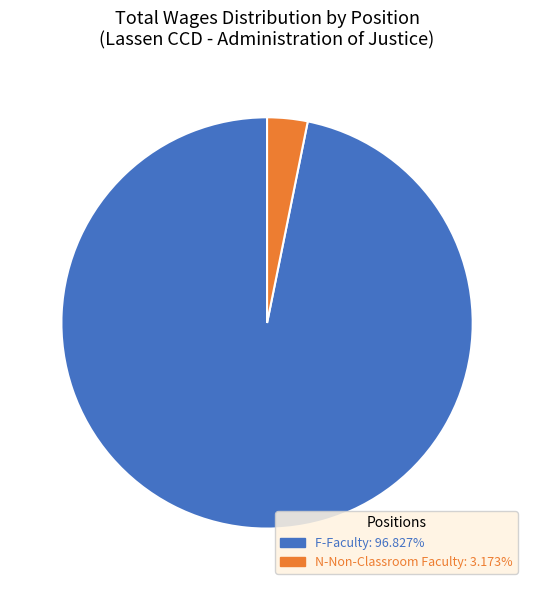

Rank the categories by value from lowest to highest.

N-Non-Classroom Faculty, F-Faculty